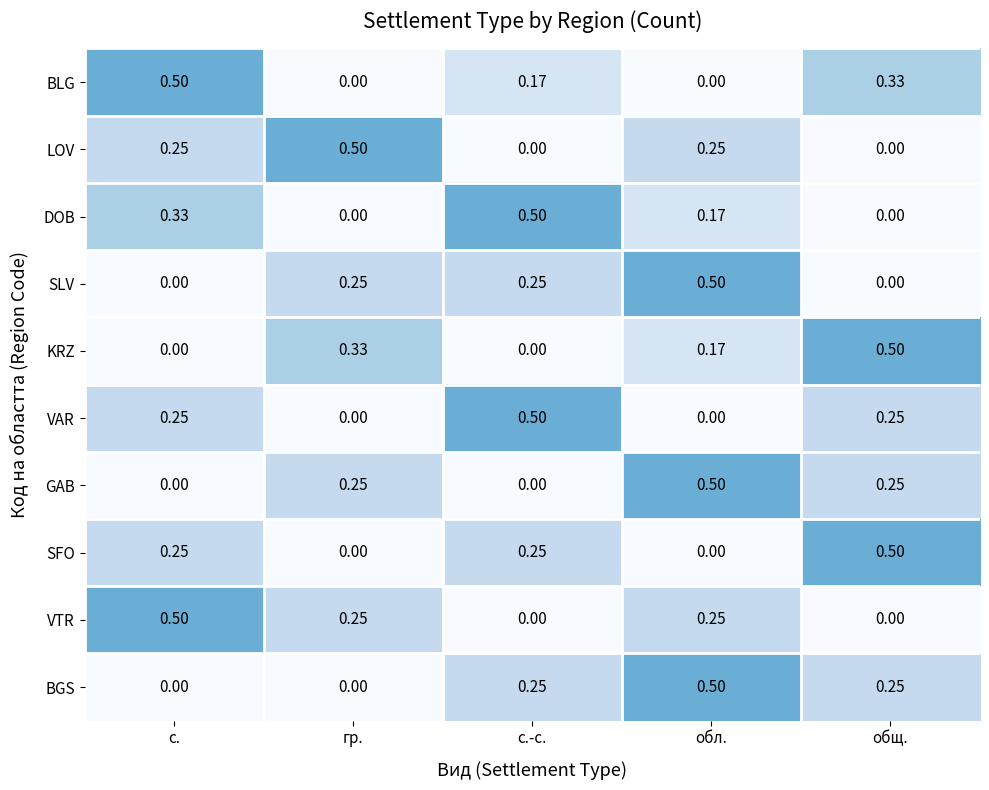

Is the value of BGS at с. greater than the value of KRZ at обл.?

No